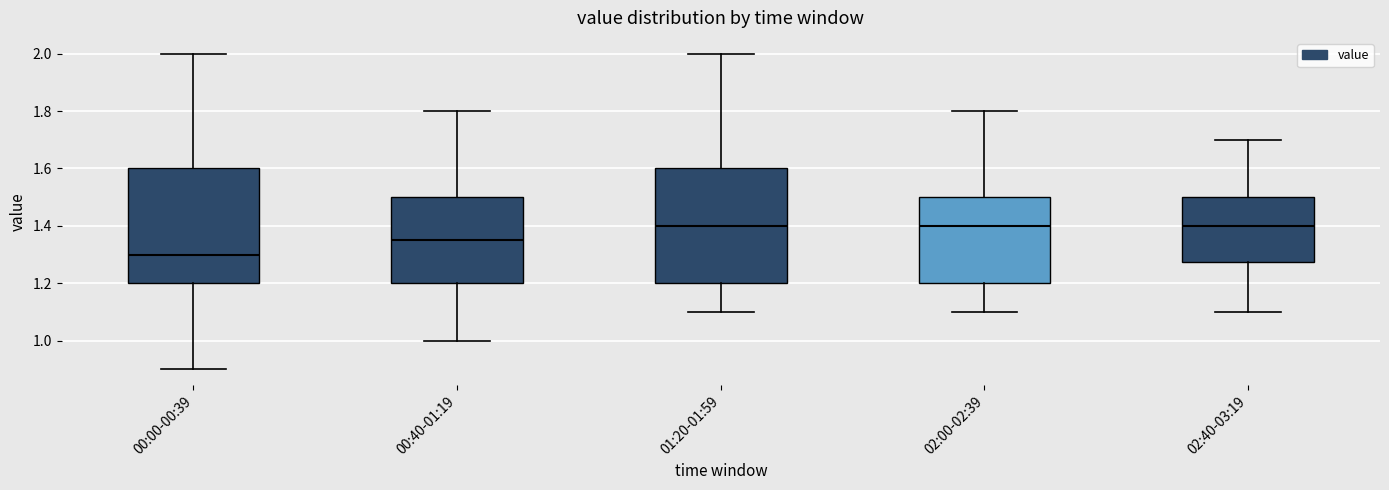

Which box's median line is the lowest?

00:00-00:39